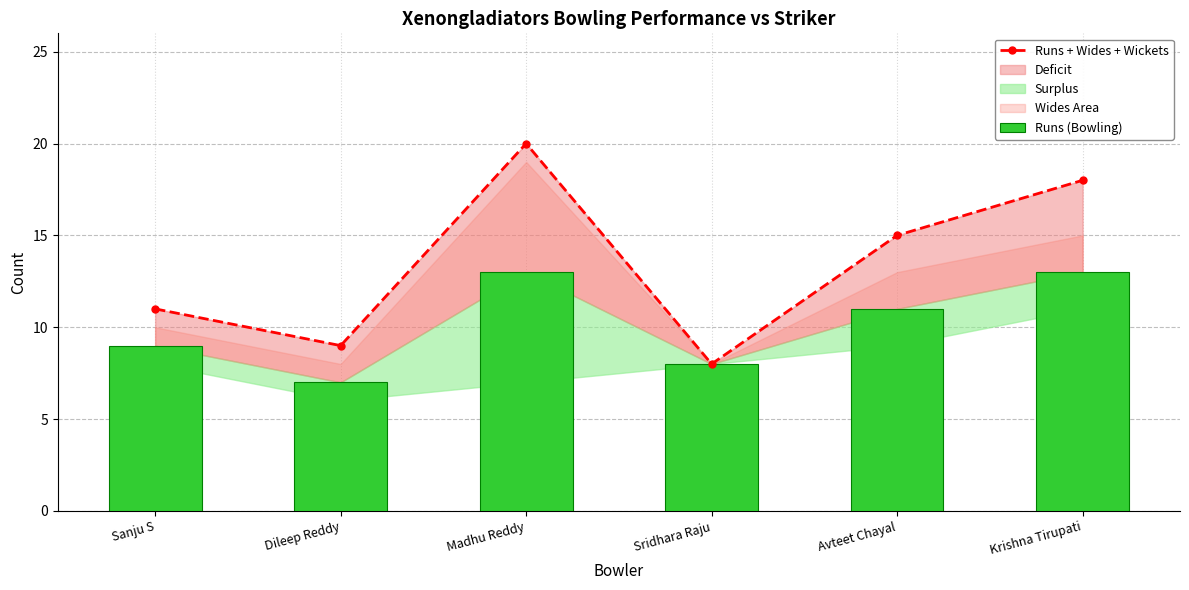

What is the difference between the maximum and second lowest values in the Runs + Wides + Wickets series?

11